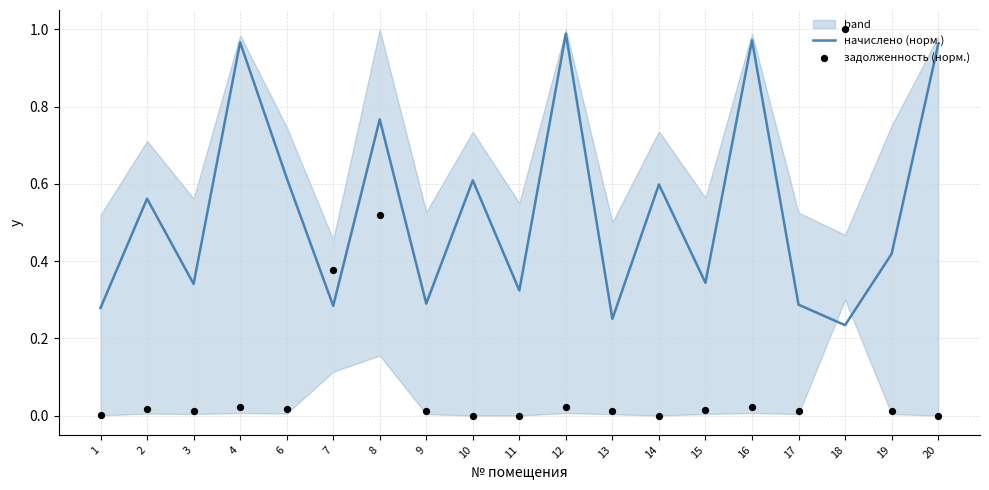

What is the total value across all series at 8?

1.3